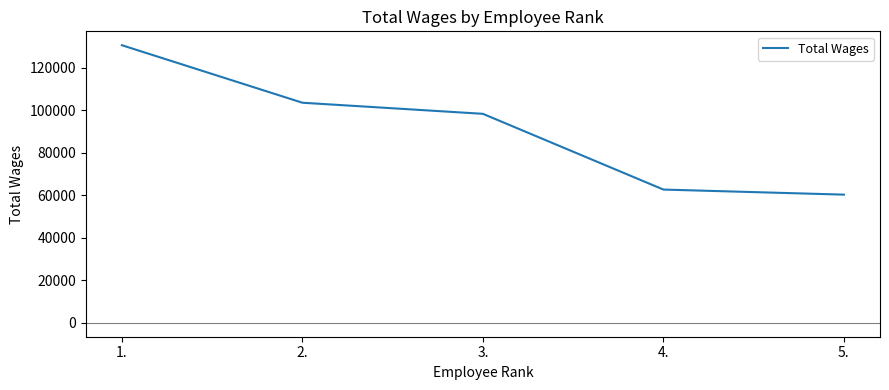

What is the difference between the maximum and minimum values?

70361